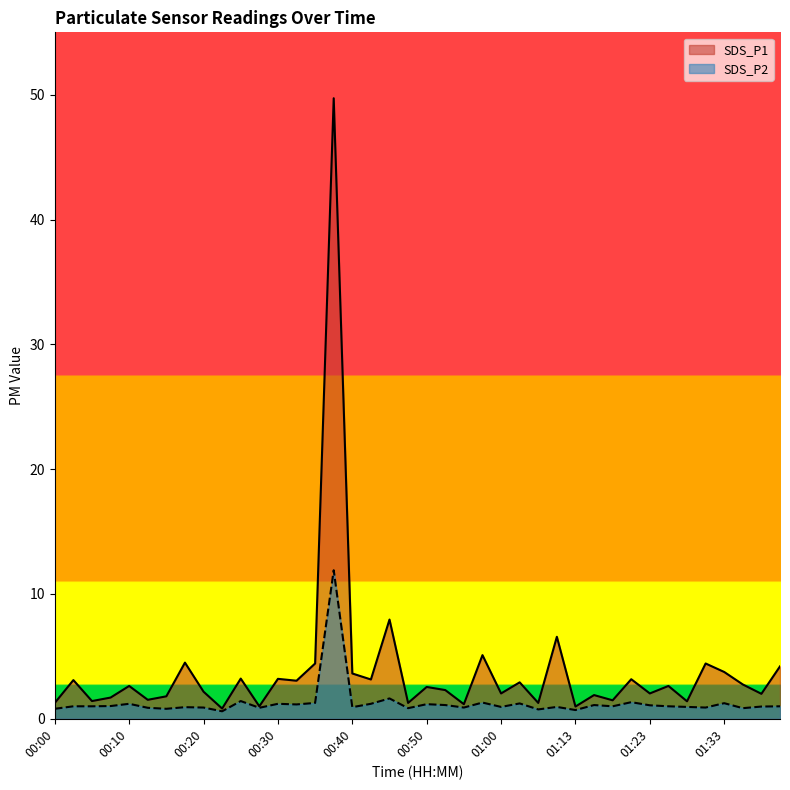

What is the sum of the SDS_P1 values at 00:03 and 01:28?

4.5